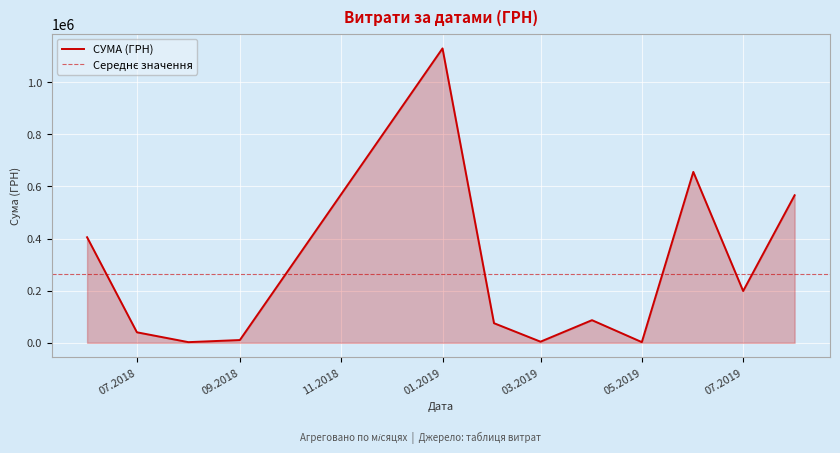

The value of СУМА (ГРН) at 01.2019 is 254474.8. True or false?

False